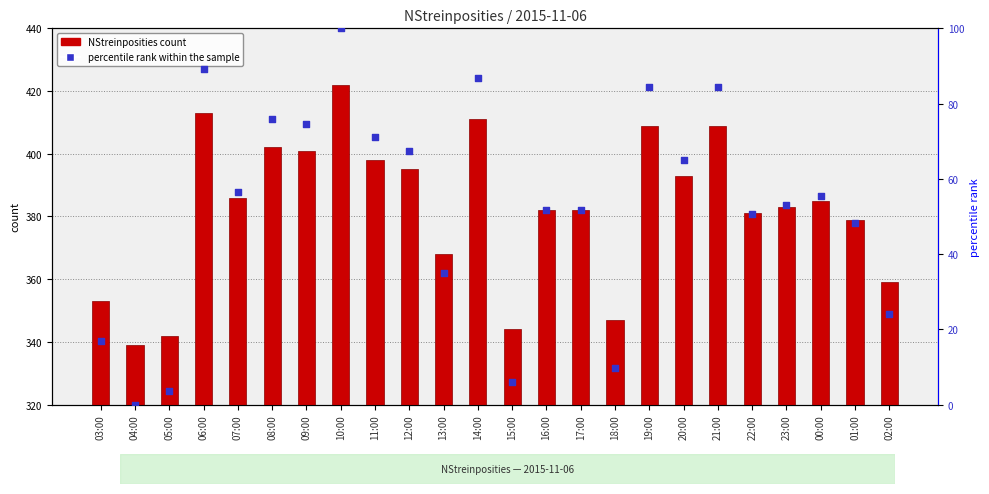

What is the total value across all series at 09:00?

475.7